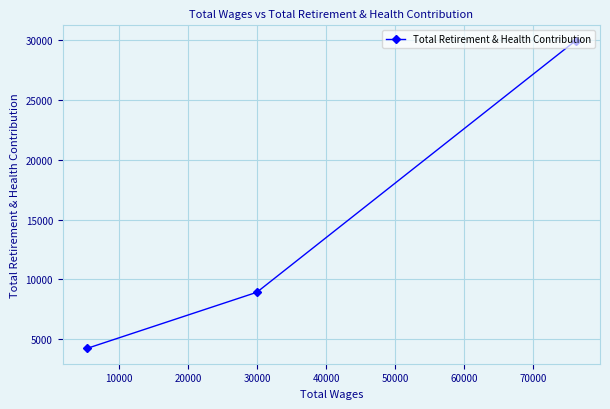

What is the maximum value shown in the chart?

29957